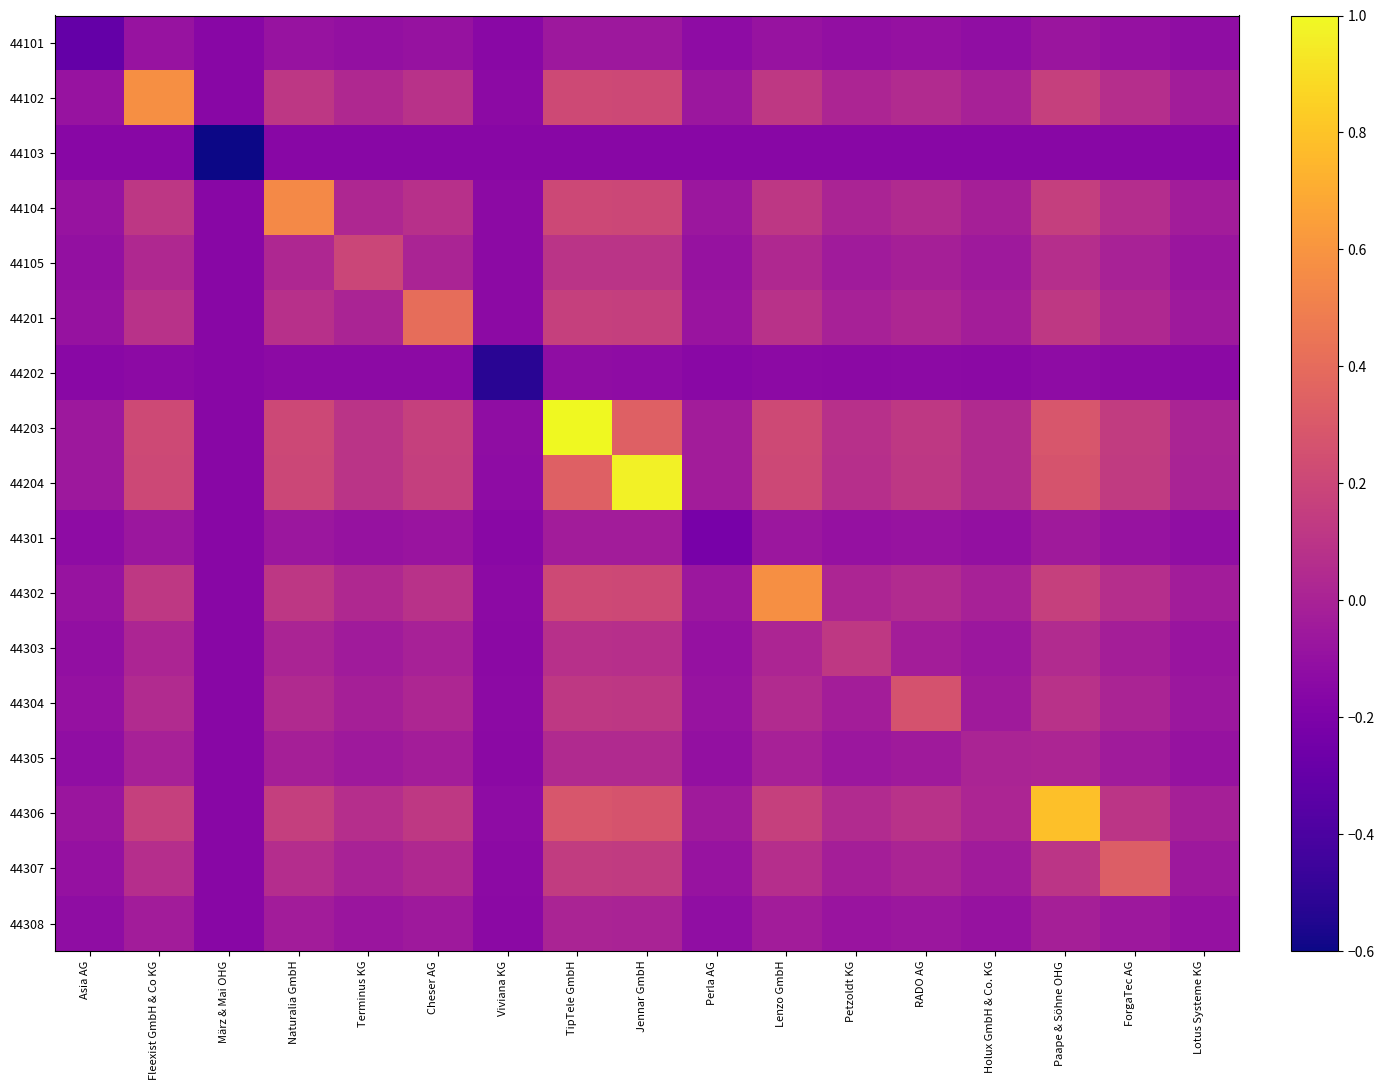

Which label corresponds to the smallest value in the chart?

März & Mai OHG